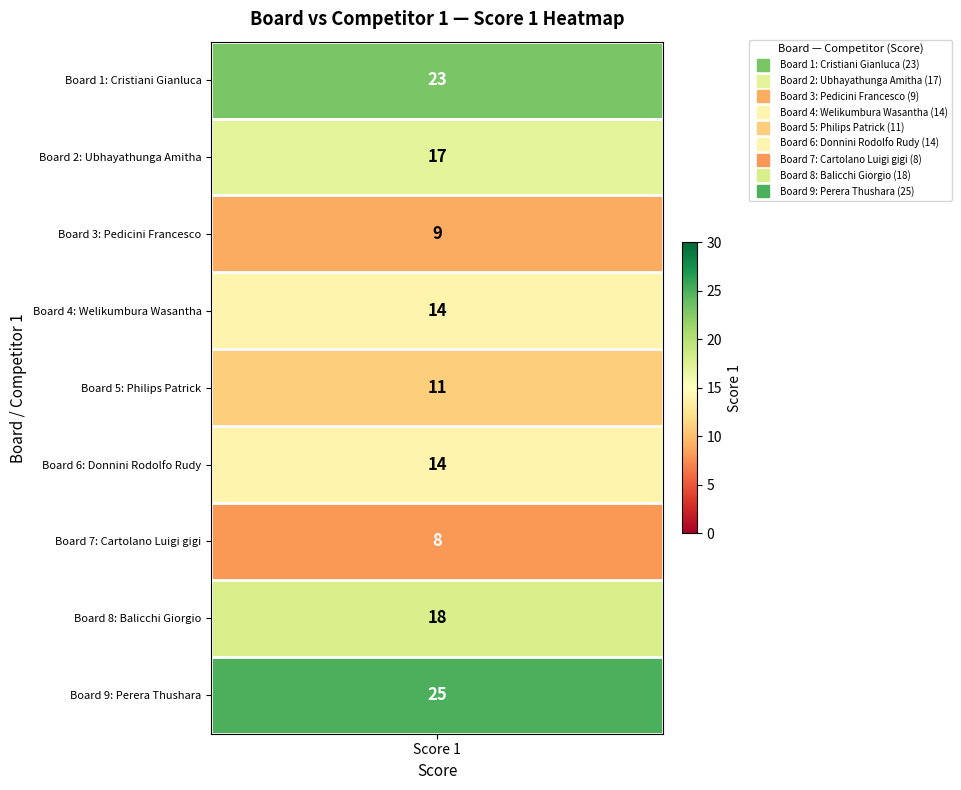

How many data points are above 14?

4